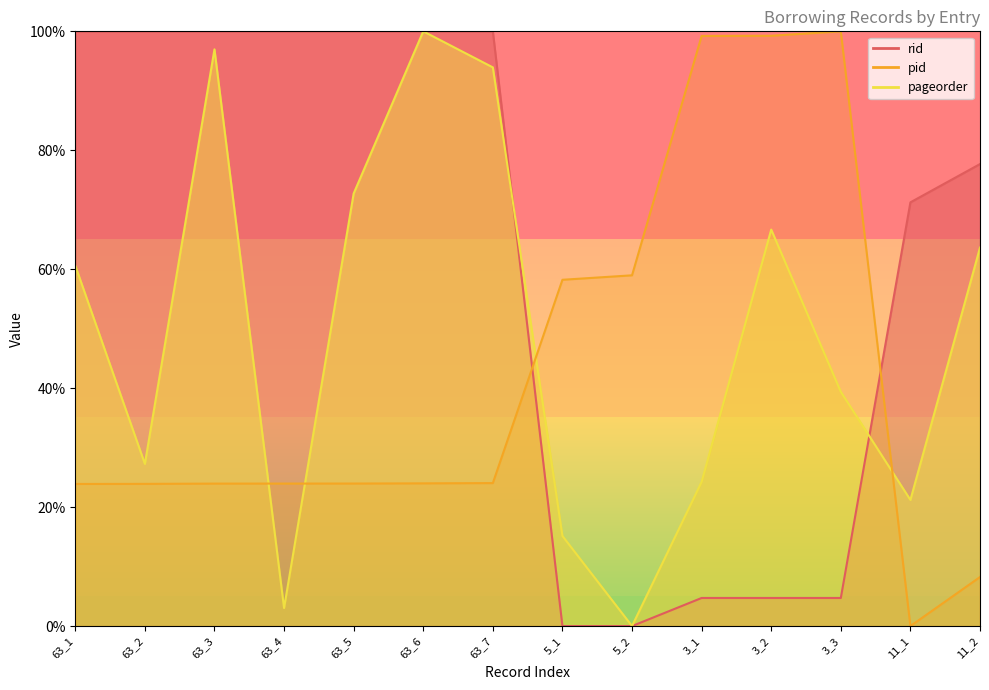

In pid, how many points are lower than both neighbors (excluding endpoints)?

1